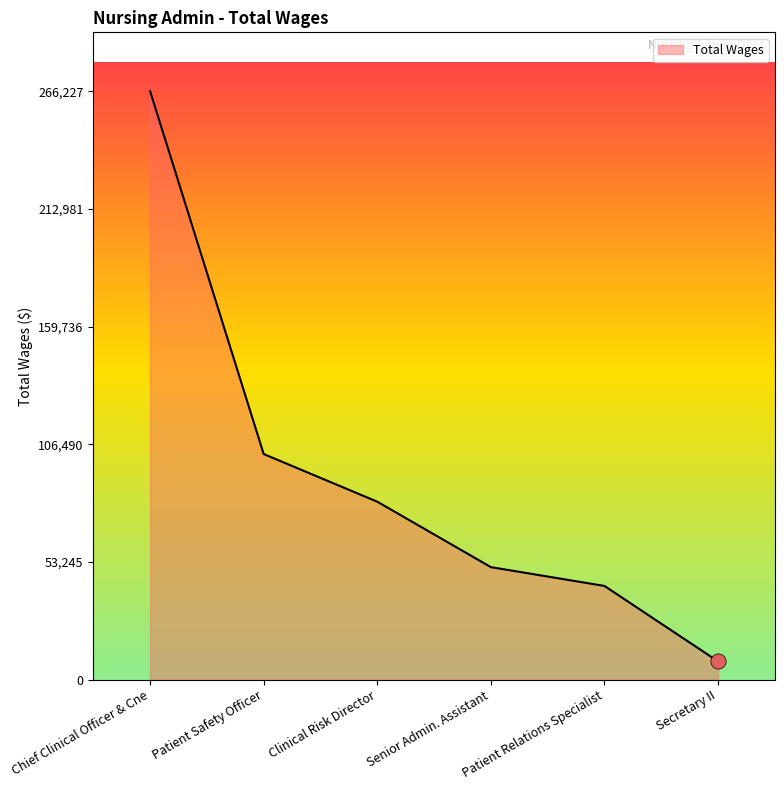

Approximately how many times larger is the value at Chief Clinical Officer & Cne compared to Senior Admin. Assistant?

5.2